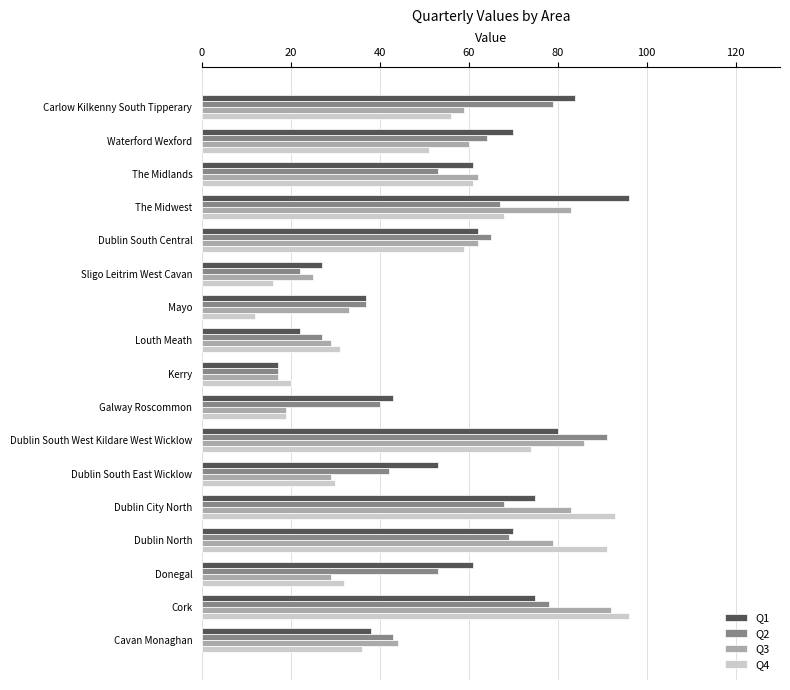

The value of Q1 at Louth Meath is 15. True or false?

False